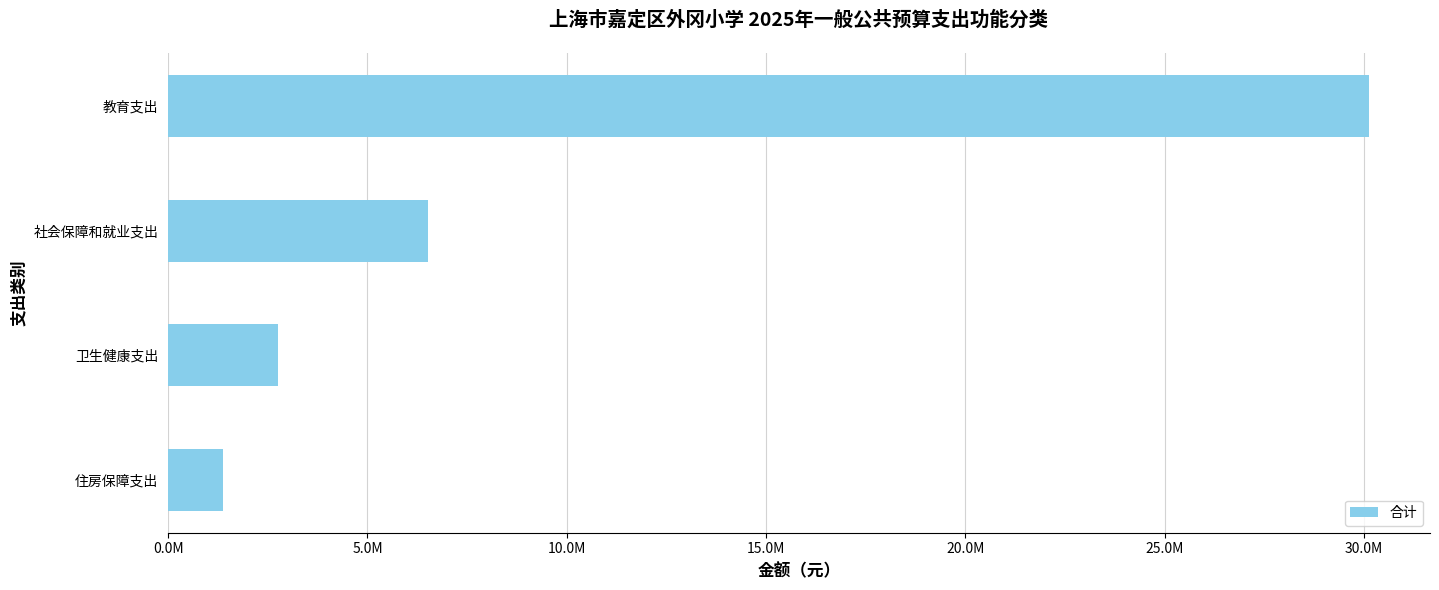

Are the bars horizontal?

Yes